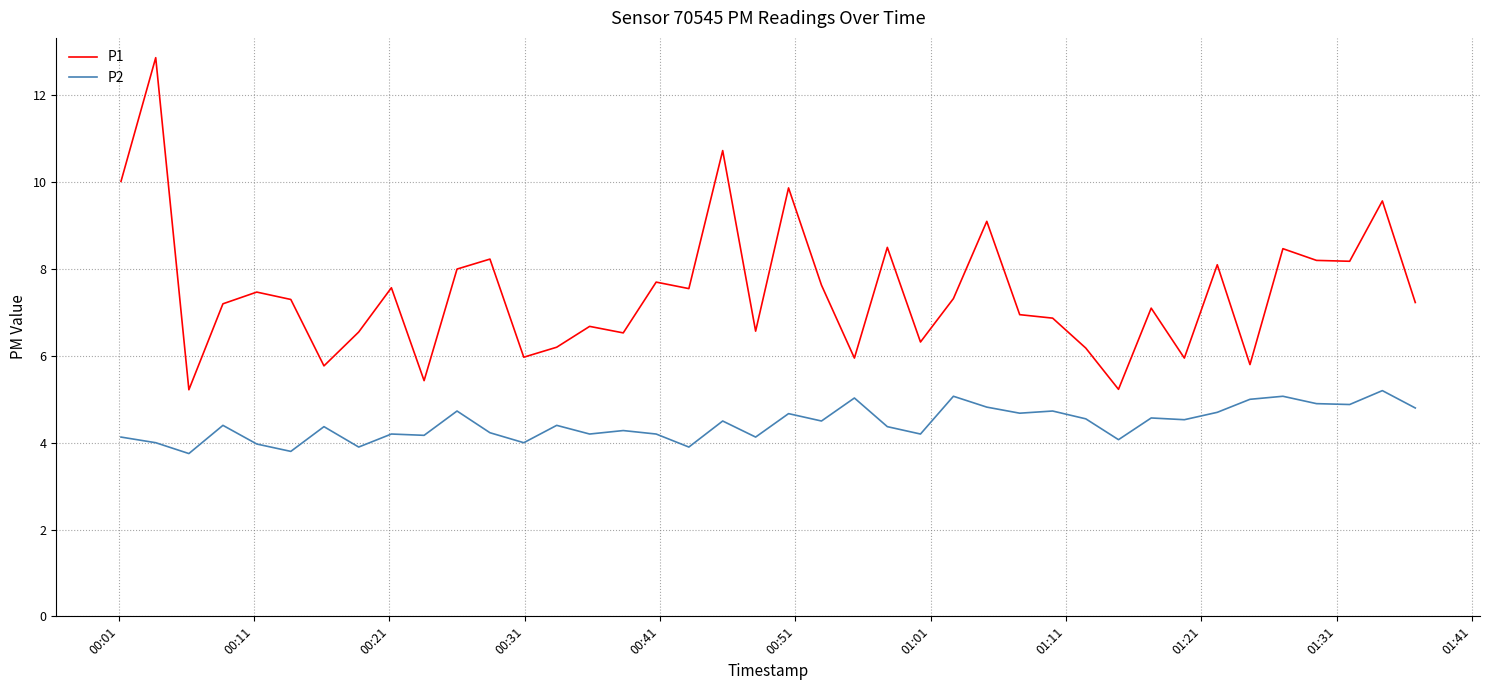

Which series has the largest total across all categories?

P1